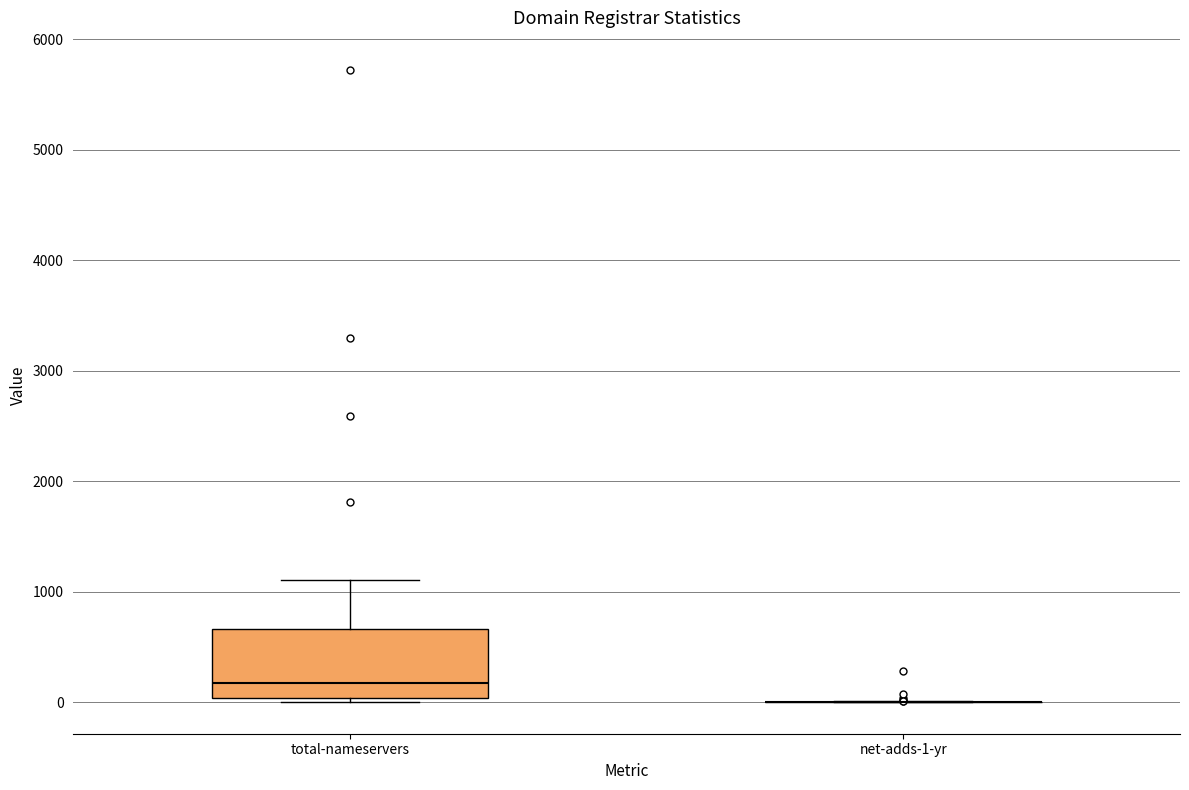

Where does the upper whisker of the box for total-nameservers end on the y-axis? The values are not printed on the chart, so give them approximately, as read against the axis.

1100